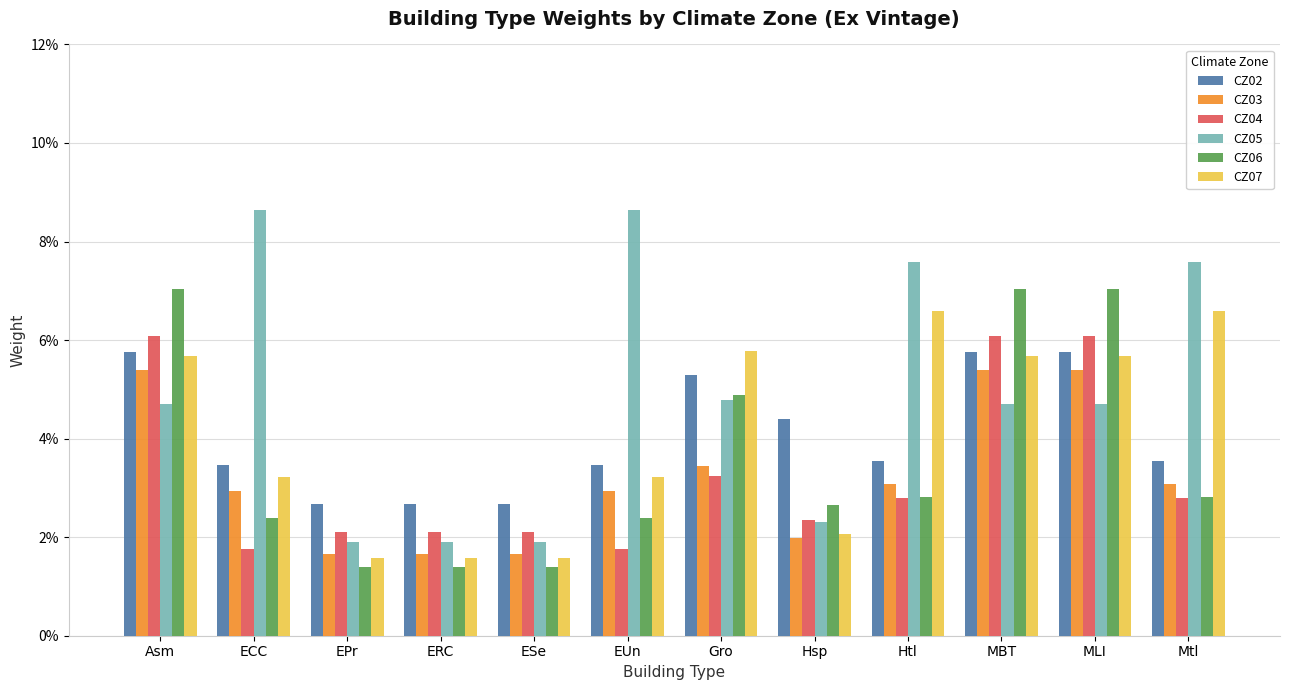

Are the bars grouped side by side (vs. stacked)?

Yes